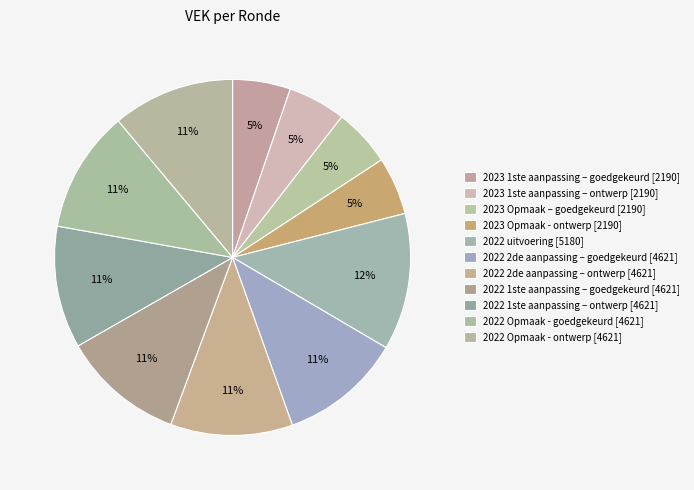

How many slices are in this pie chart?

11